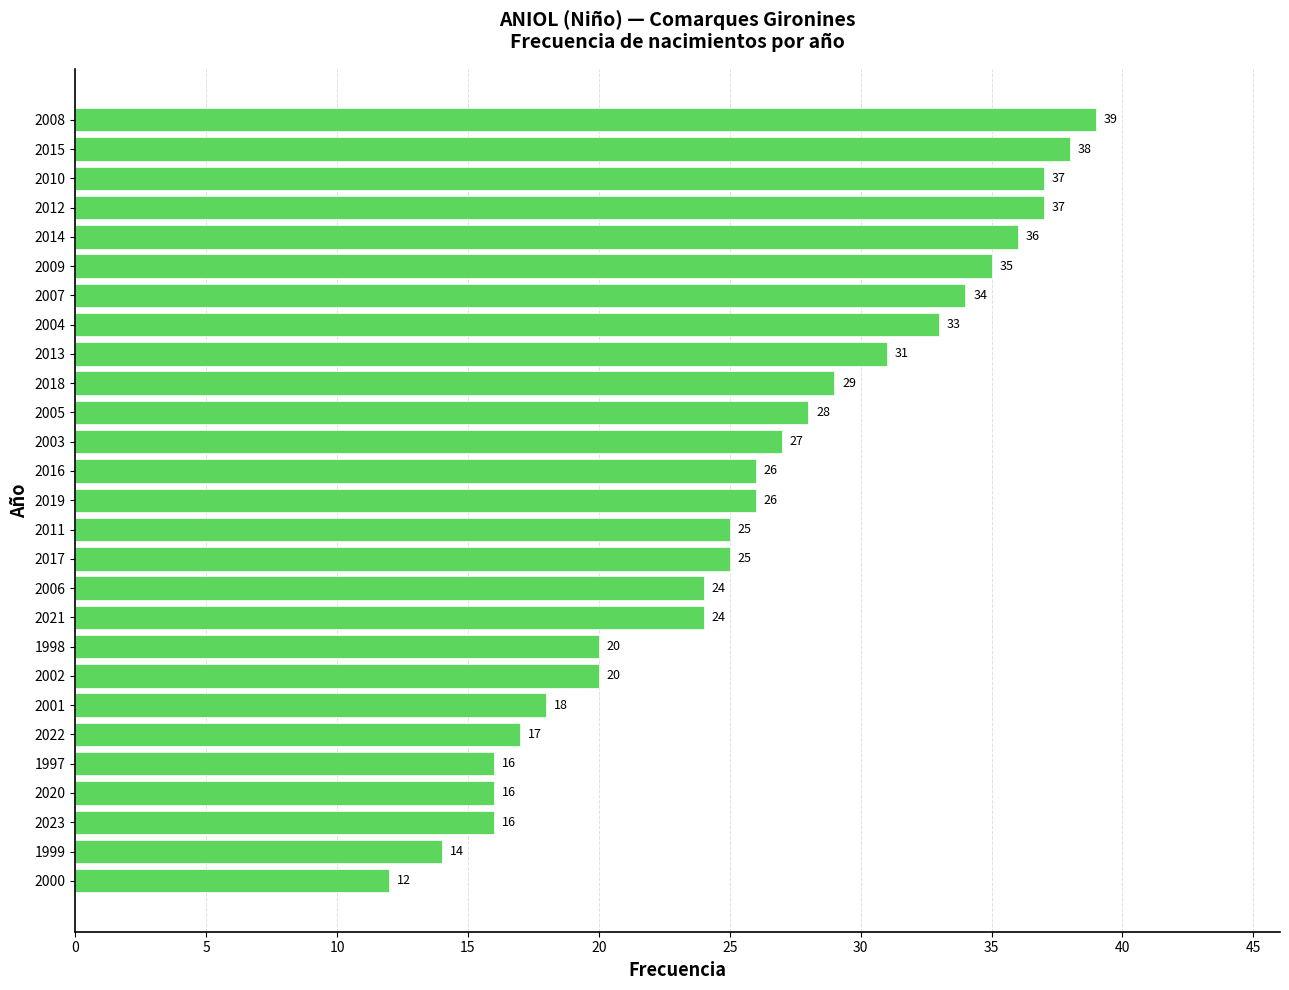

Reading bottom to top, transcribe all the data shown in this chart.

12	14	16	16	16	17	18	20	20	24	24	25	25	26	26	27	28	29	31	33	34	35	36	37	37	38	39